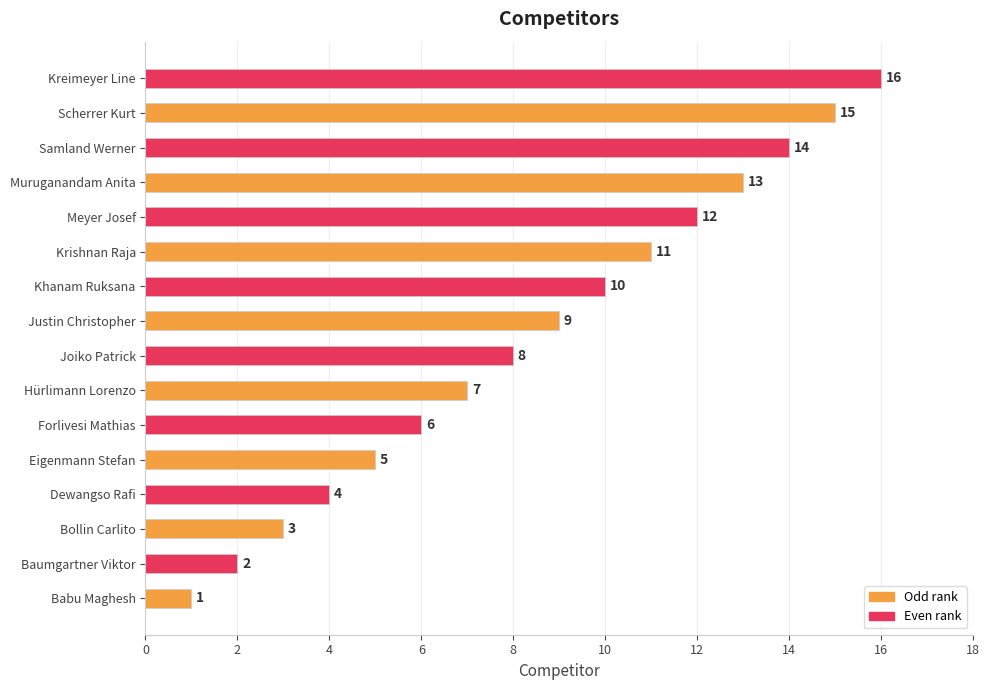

The value at Krishnan Raja is 4. True or false?

False